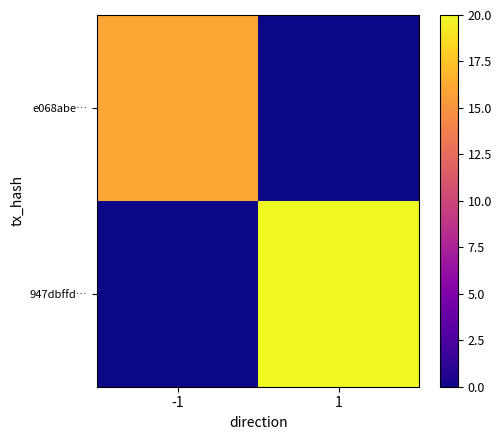

Reading left to right, extract all data points from this chart.

e068abe…: -1=16	1=0
947dbffd…: -1=0	1=20